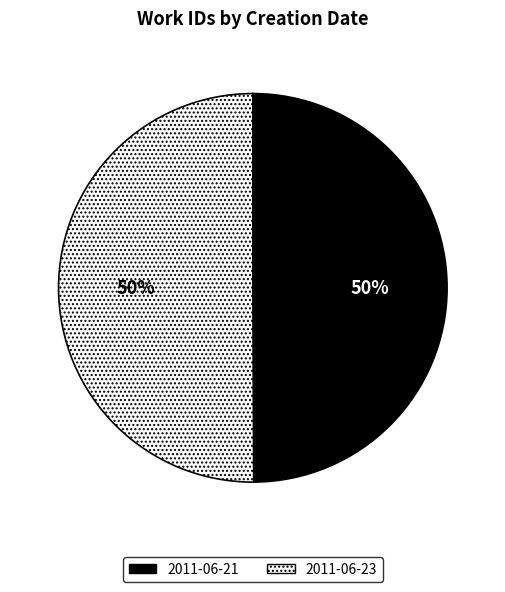

What is the ratio of the value at 2011-06-21 to the value at 2011-06-23?

1.0